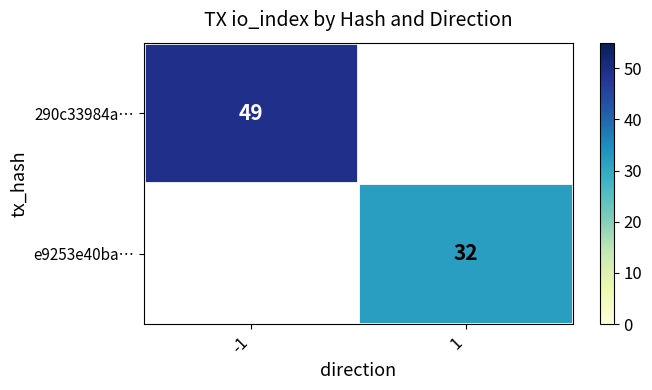

Count the number of data series in this chart.

2